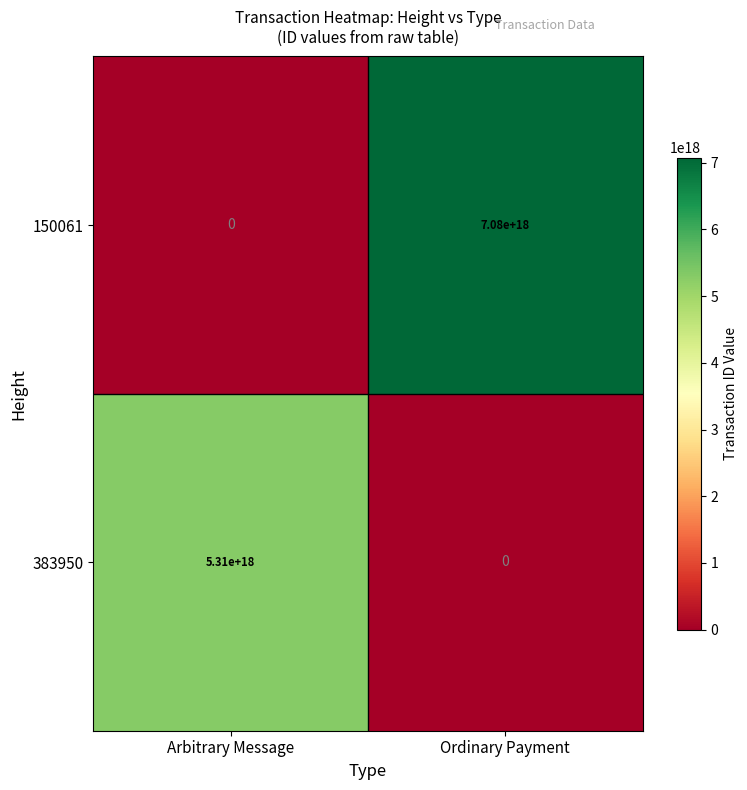

Which series has the largest total across all categories?

150061